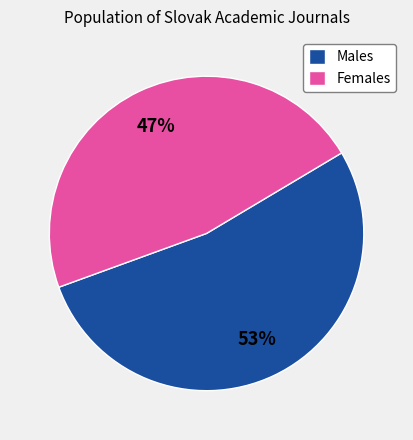

Does any single category account for the majority?

Yes